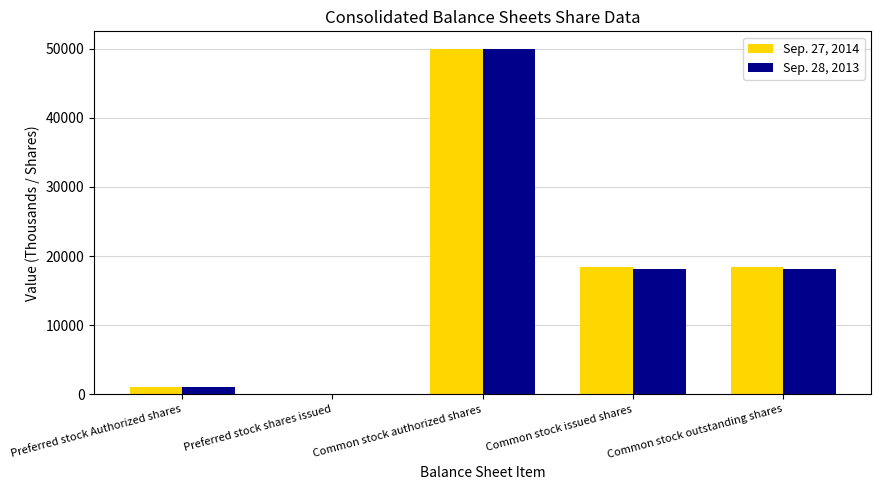

What is the approximate value of Sep. 28, 2013 at Common stock authorized shares?

50000